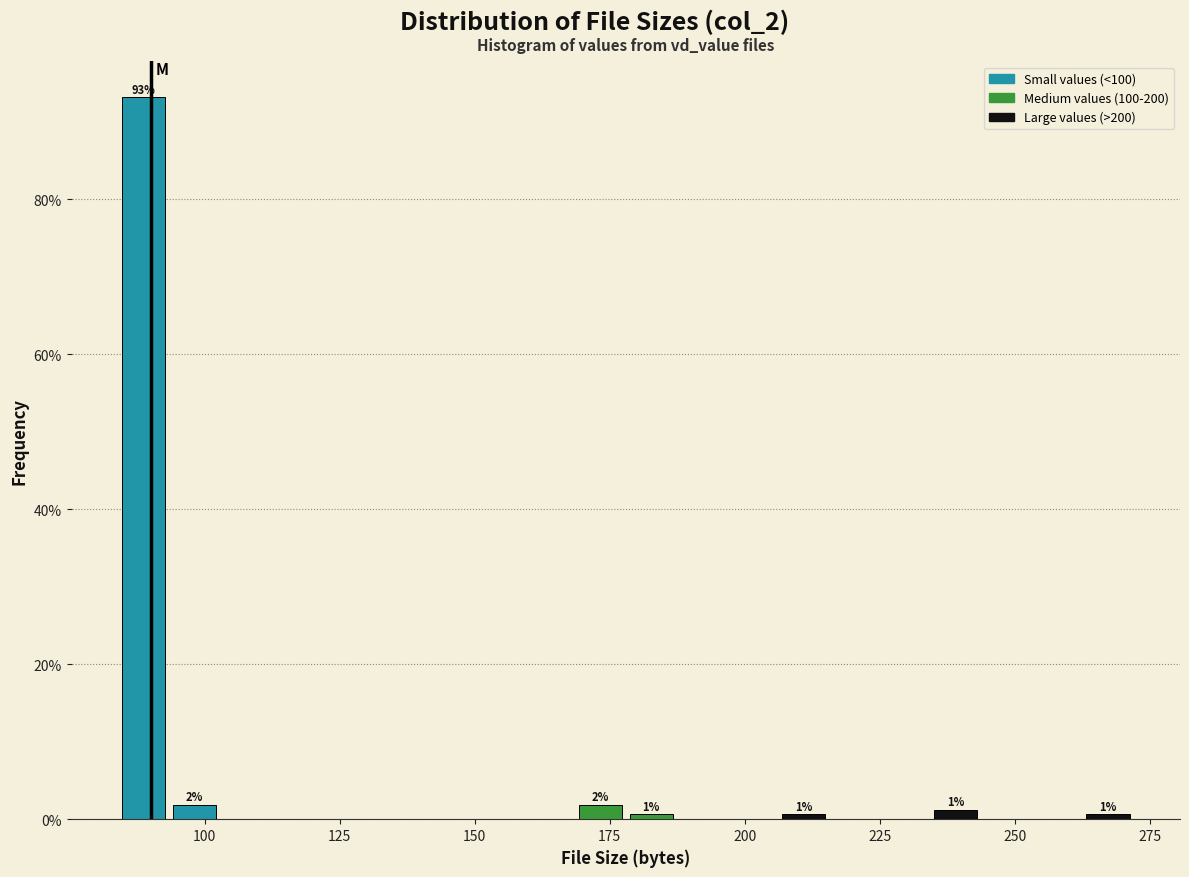

Around what value on the x-axis is the tallest bar? Give the approximate position of its centre, as read against the axis.

90